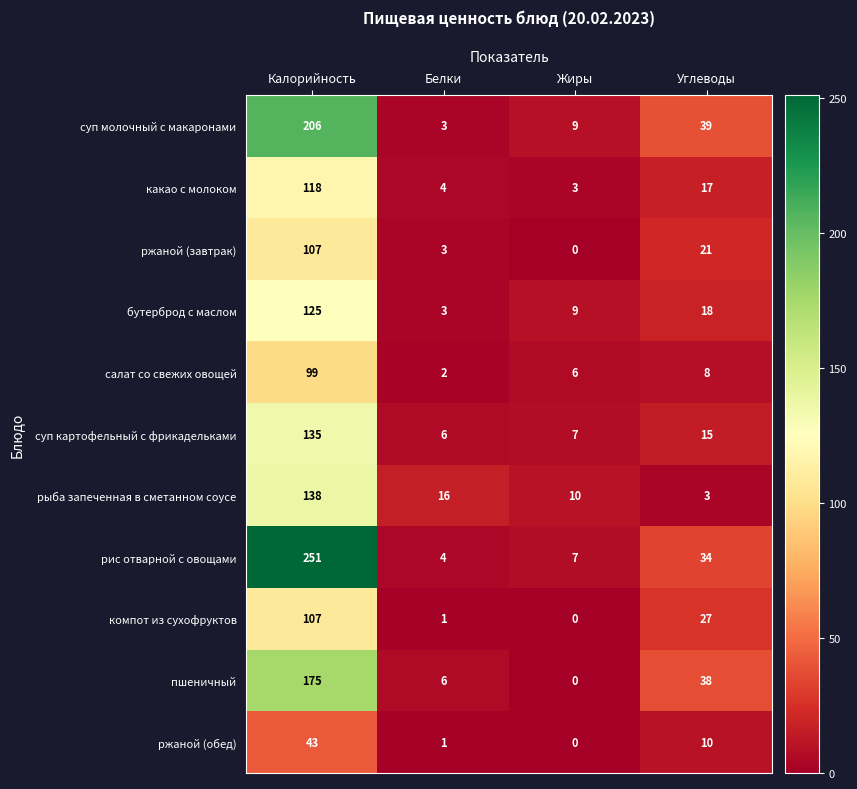

True or false: какао с молоком has a value of 2 at Жиры.

False